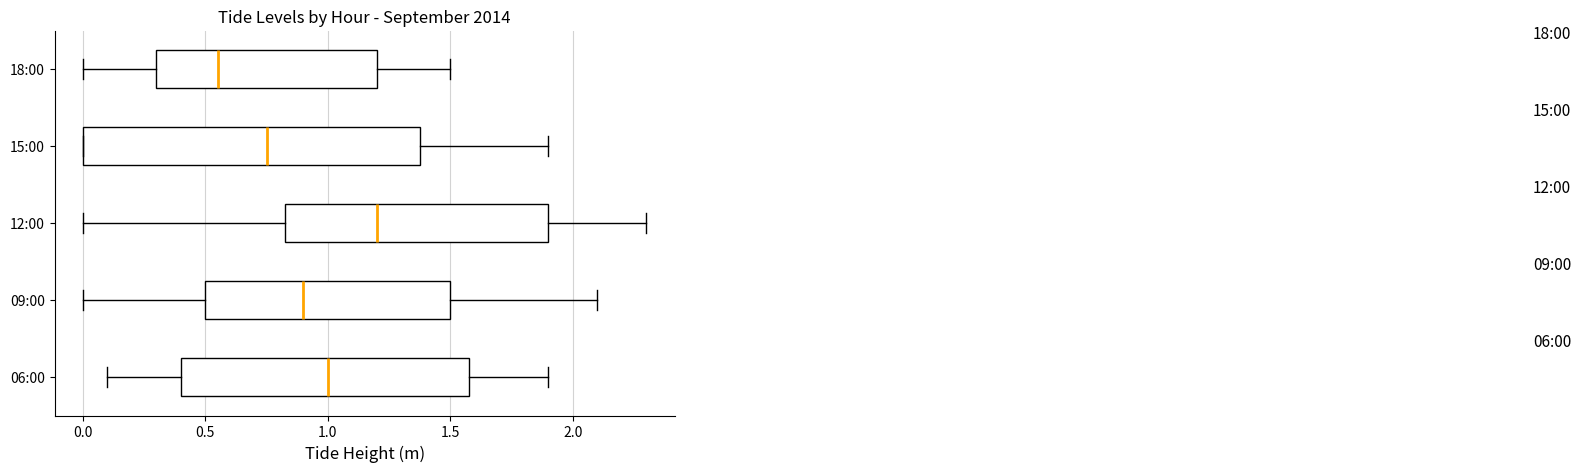

Which box is the widest, from its left edge to its right edge?

15:00